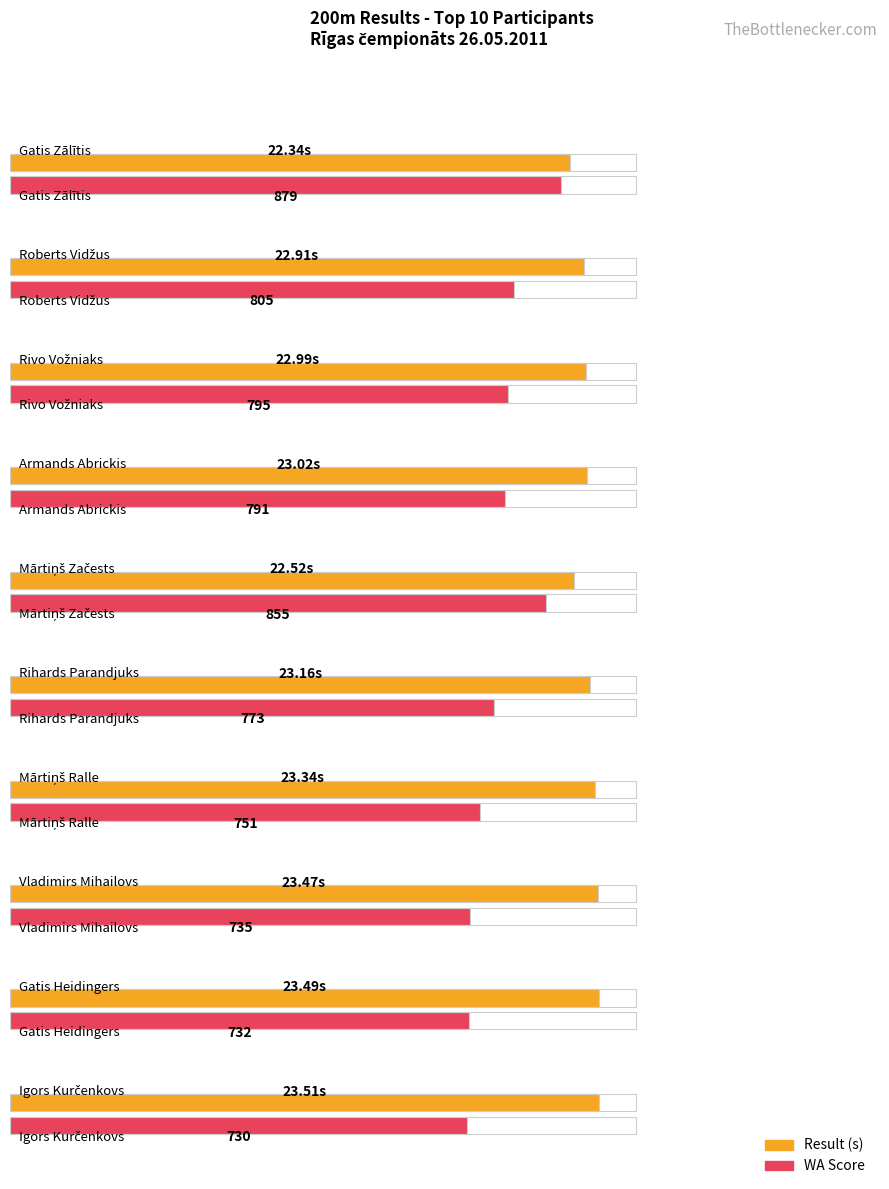

True or false: WA has a value of 855.0 at Mārtiņš Začests.

True